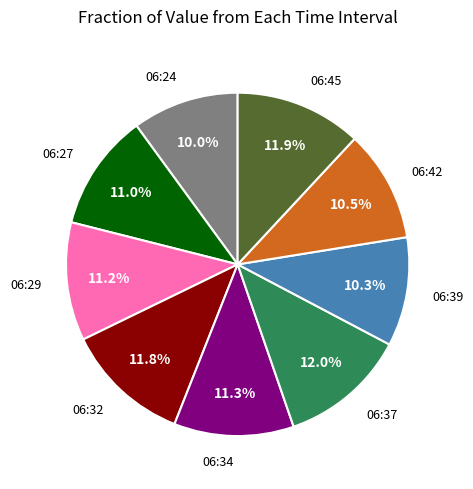

Does any single category account for the majority?

No